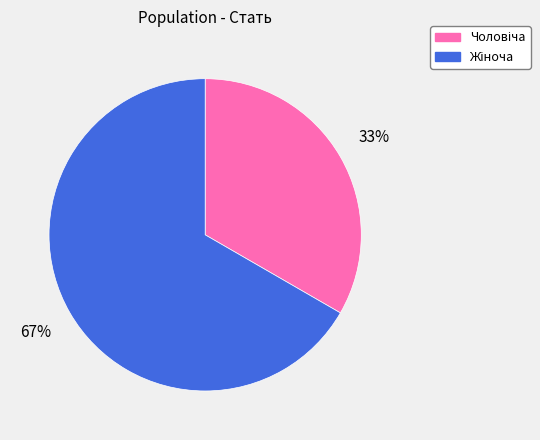

Does any single category account for the majority?

Yes